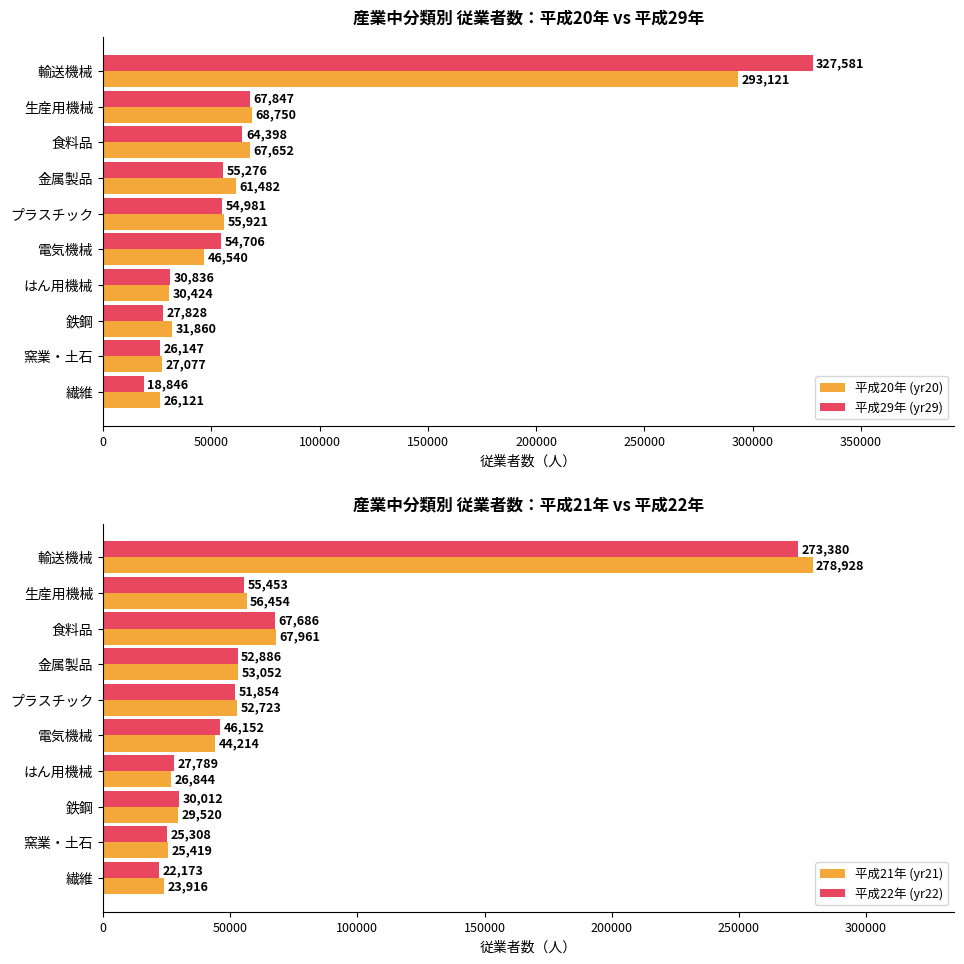

How many data points does each series have?

10